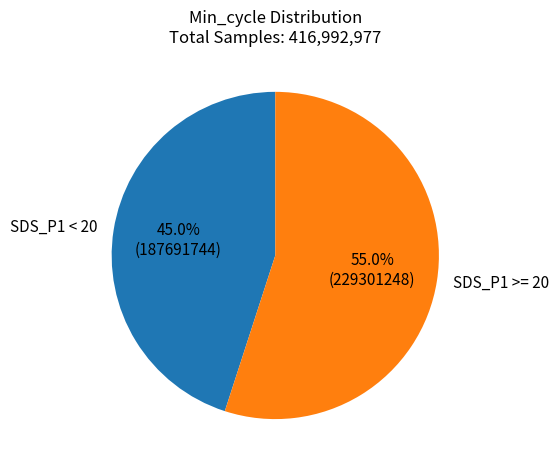

Which category has the smallest portion of the pie?

SDS_P1 < 20